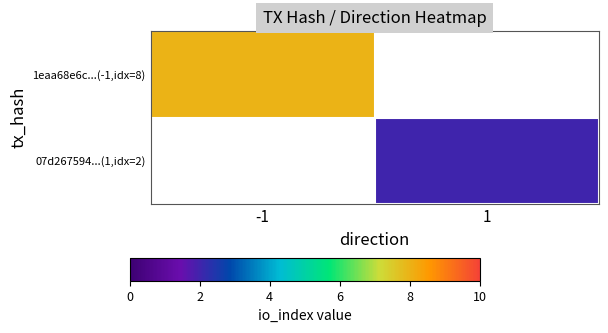

Is the value of 07d267594...(1,idx=2) at -1 greater than the value of 1eaa68e6c...(-1,idx=8) at -1?

No